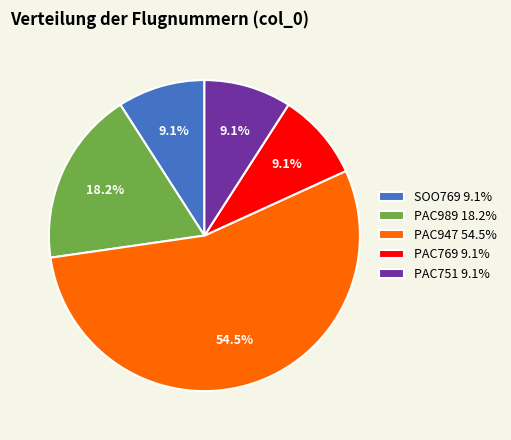

Which category has the biggest portion of the pie?

PAC947